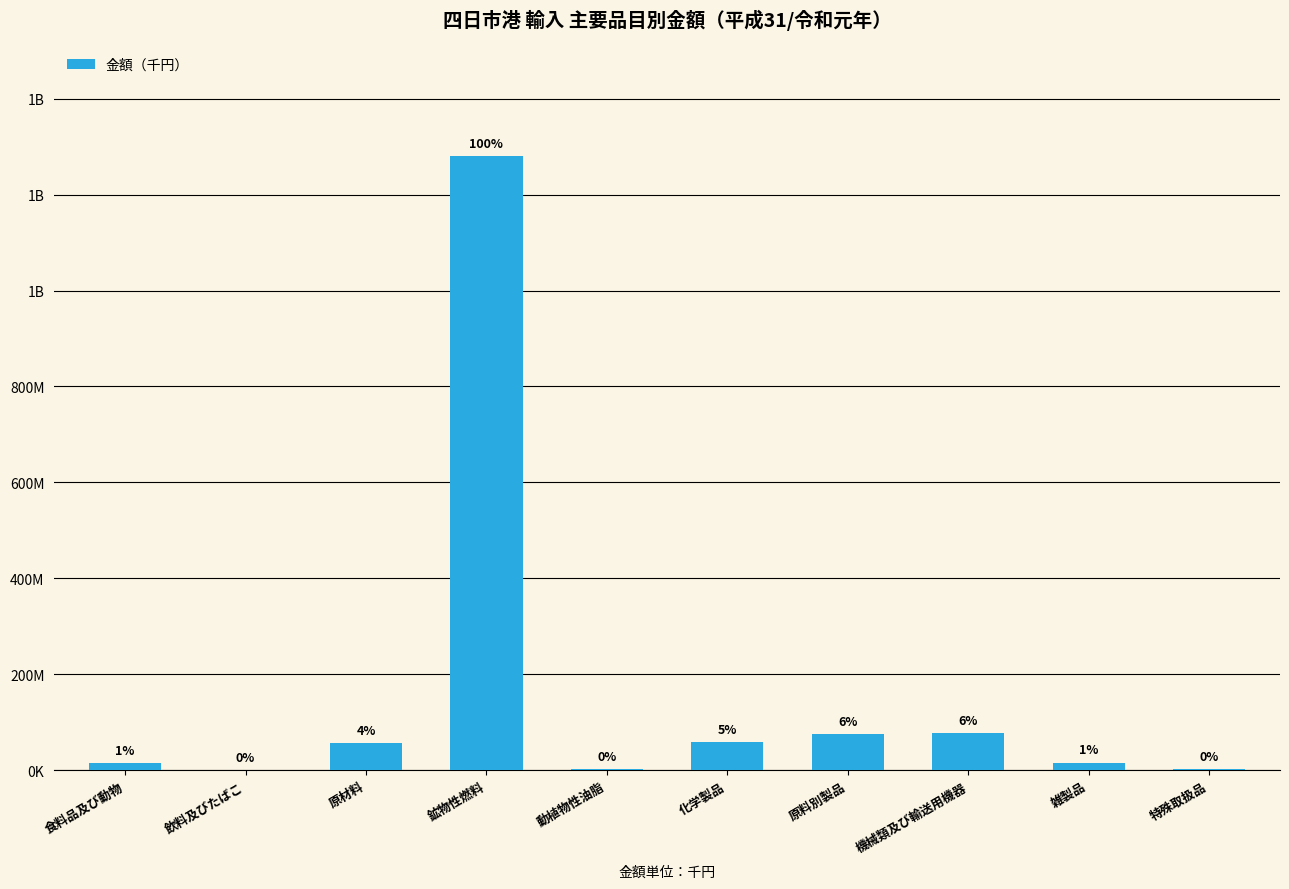

What is the difference between the values at 機械類及び輸送用機器 and 鉱物性燃料?

1202687405